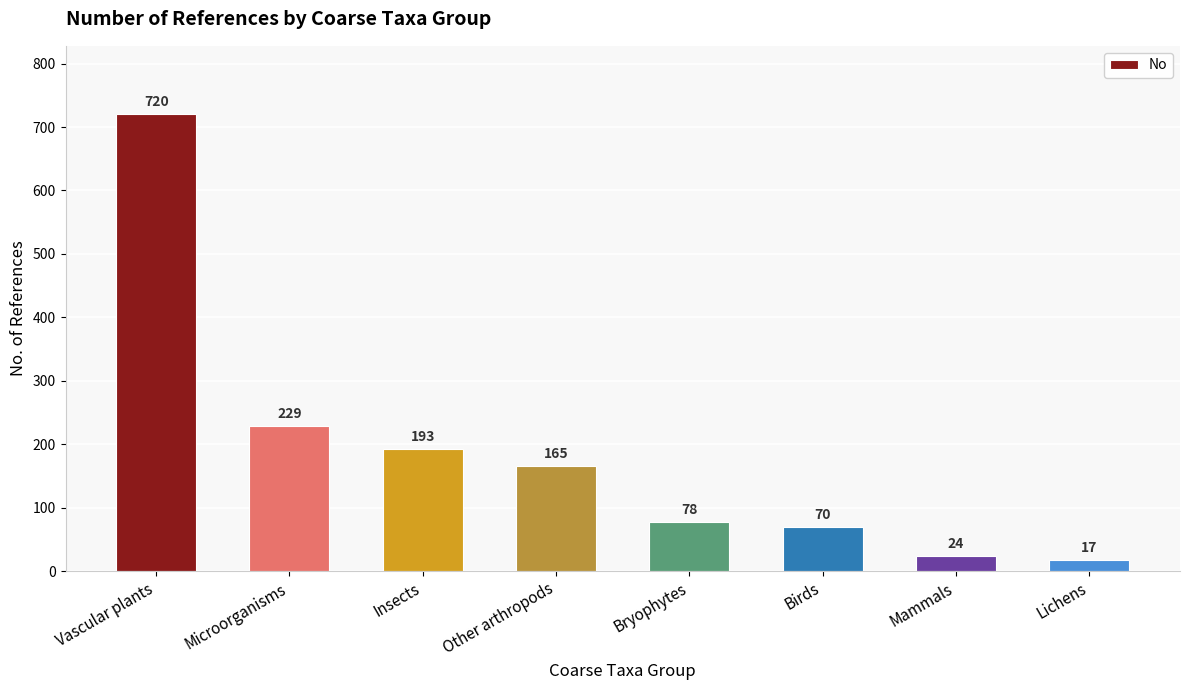

Between Microorganisms and Mammals, which is larger?

Microorganisms